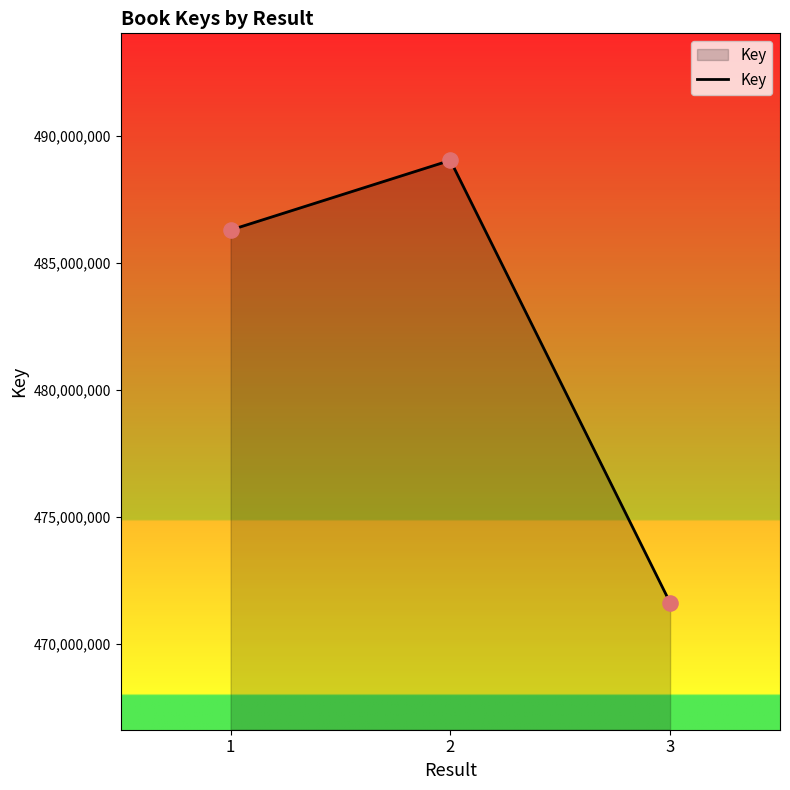

Which has a higher value, 3 or 1?

1